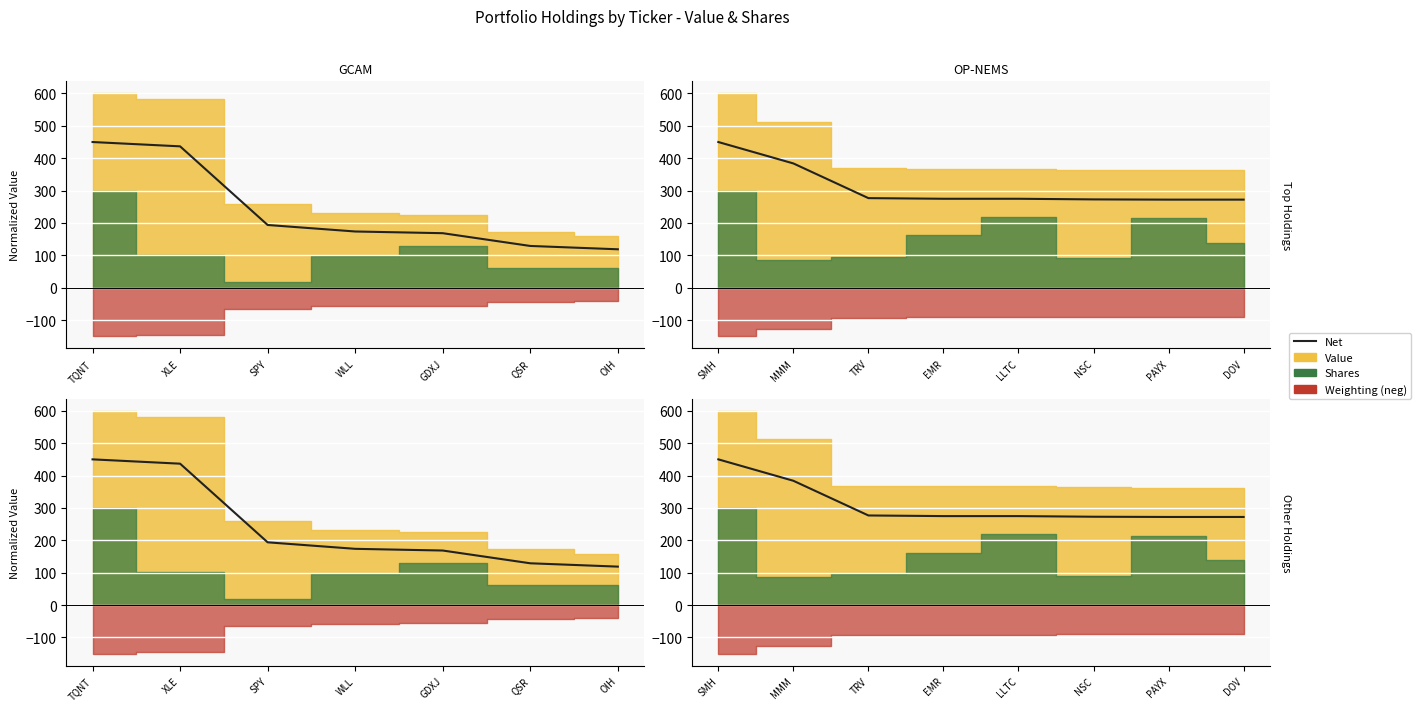

True or false: there are more than 1 points higher than both neighbors.

False